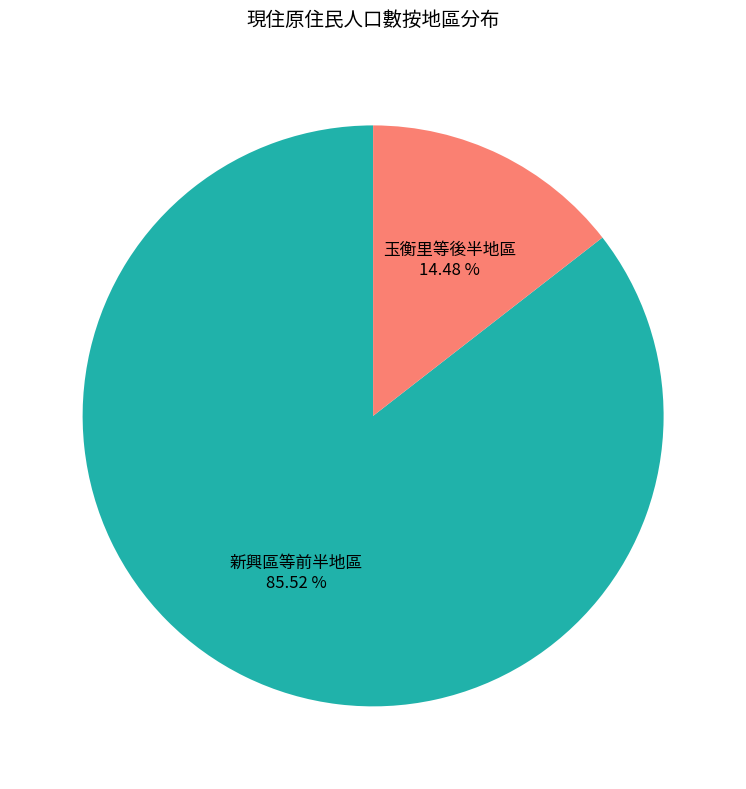

Which has a higher value, 新興區等前半地區 or 玉衡里等後半地區?

新興區等前半地區